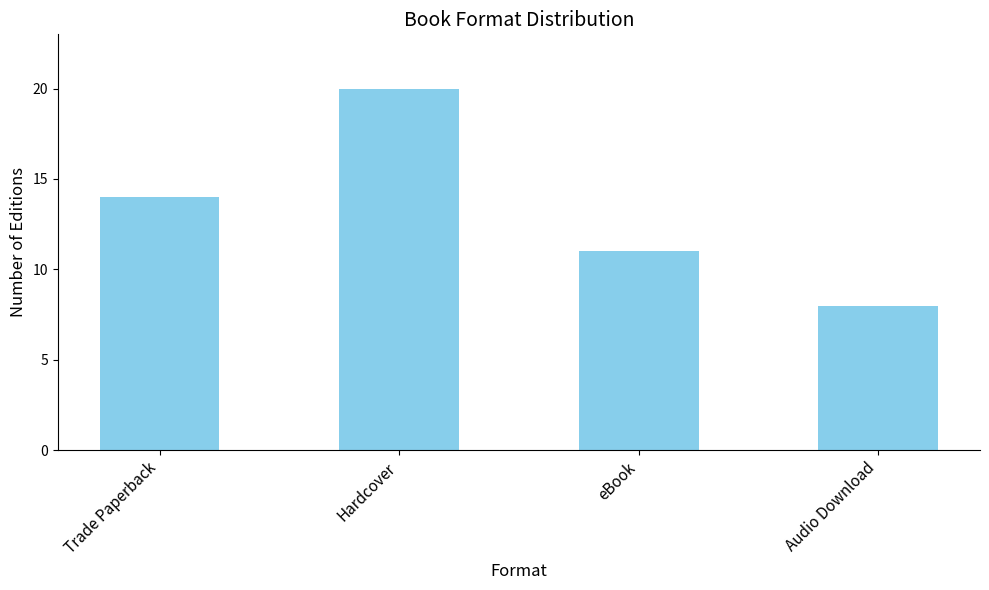

At which label is the value closest to 14?

Trade Paperback